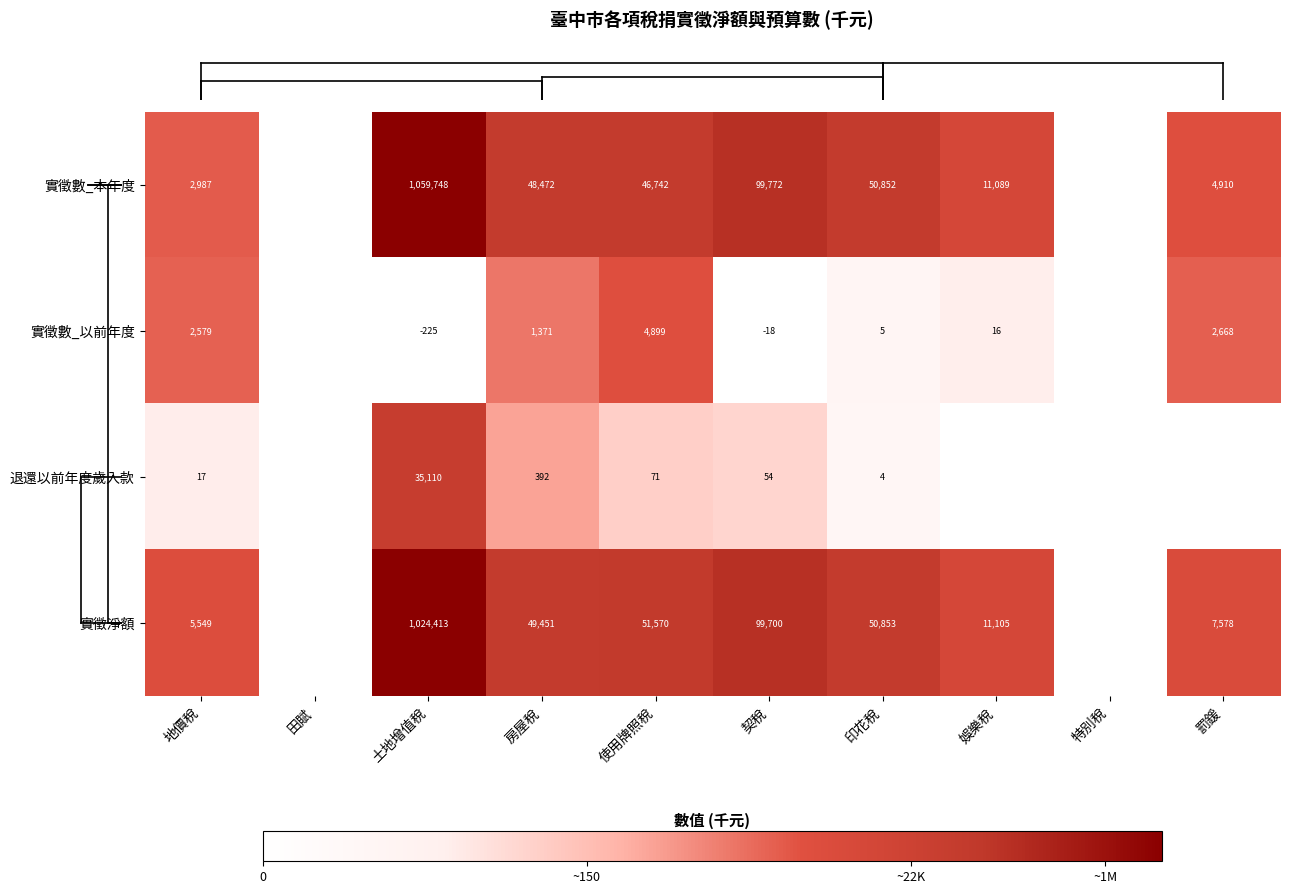

Count the number of data series in this chart.

4